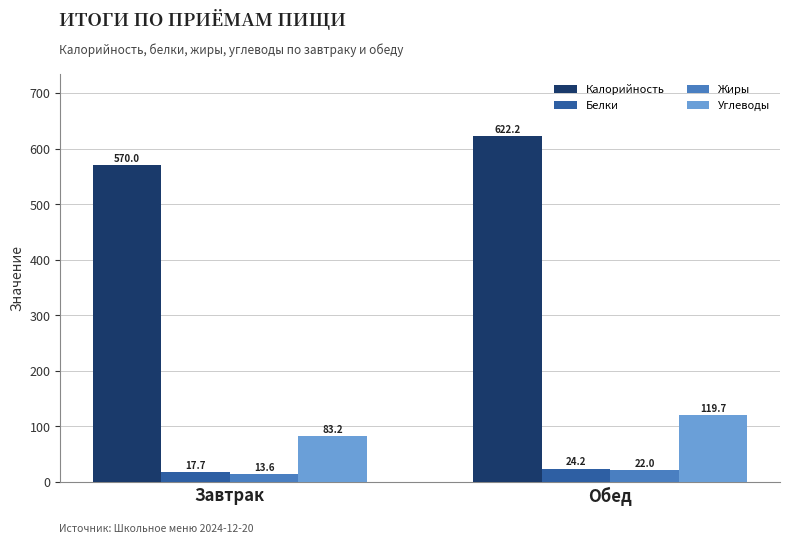

Which series has the widest spread of values?

Калорийность